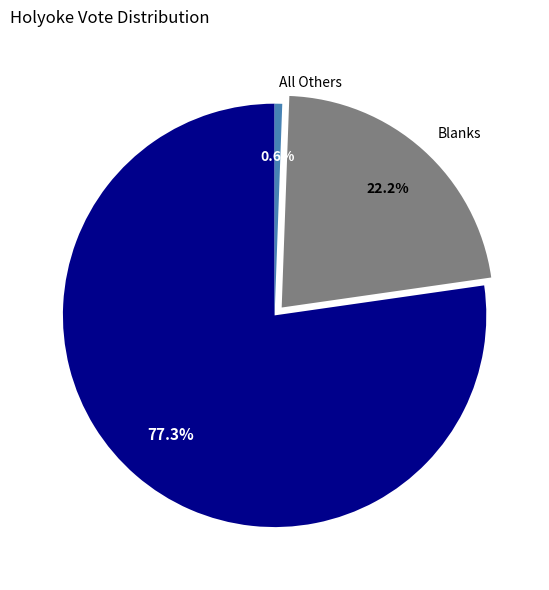

Approximately how many times larger is the value at Aaron Vega compared to All Others?

134.1